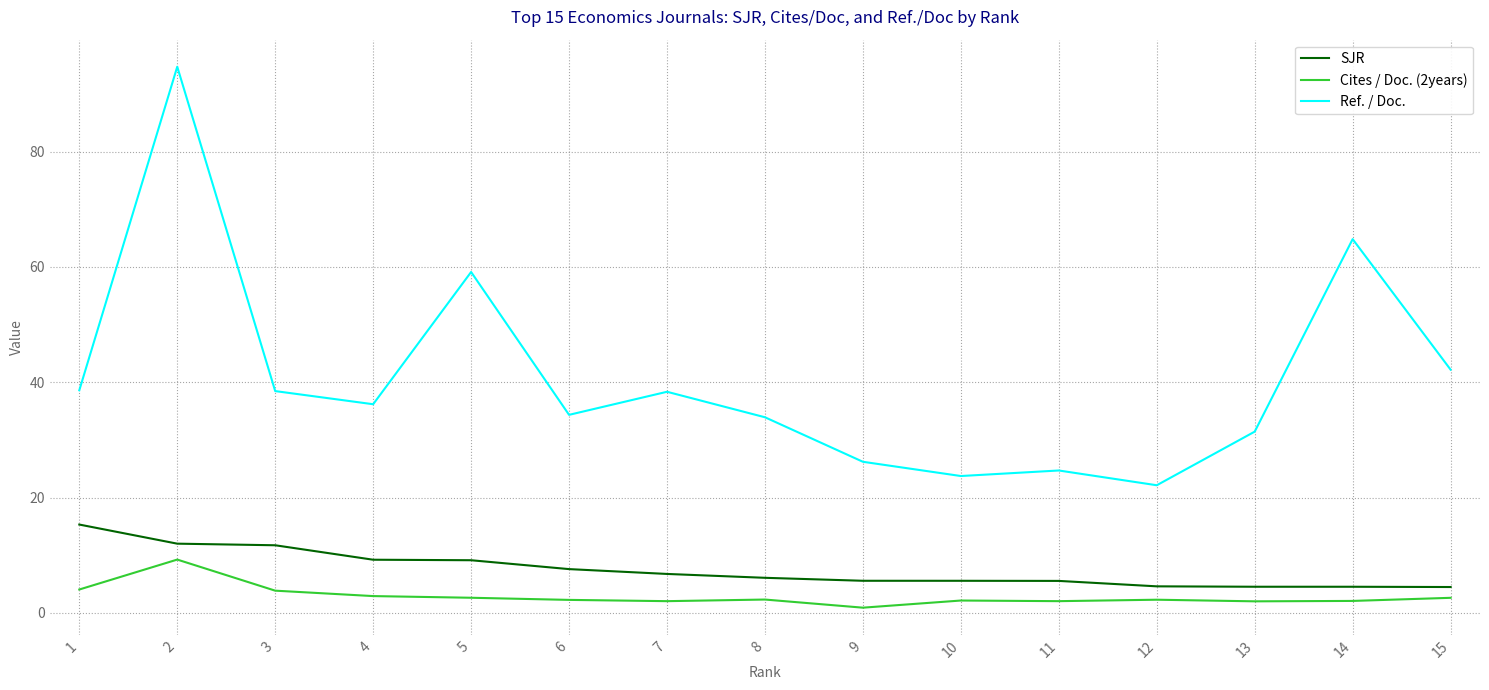

What is the difference between the Cites / Doc. (2years) values at 14 and 13?

0.1